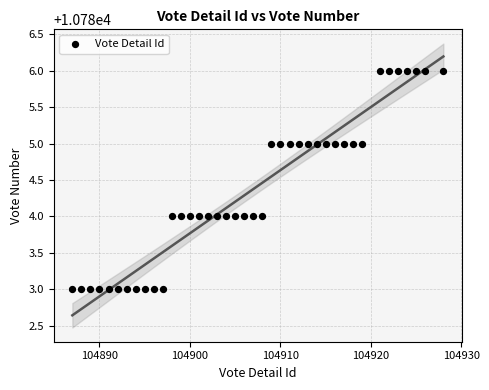

What is the range of Y values (max minus min)?

3